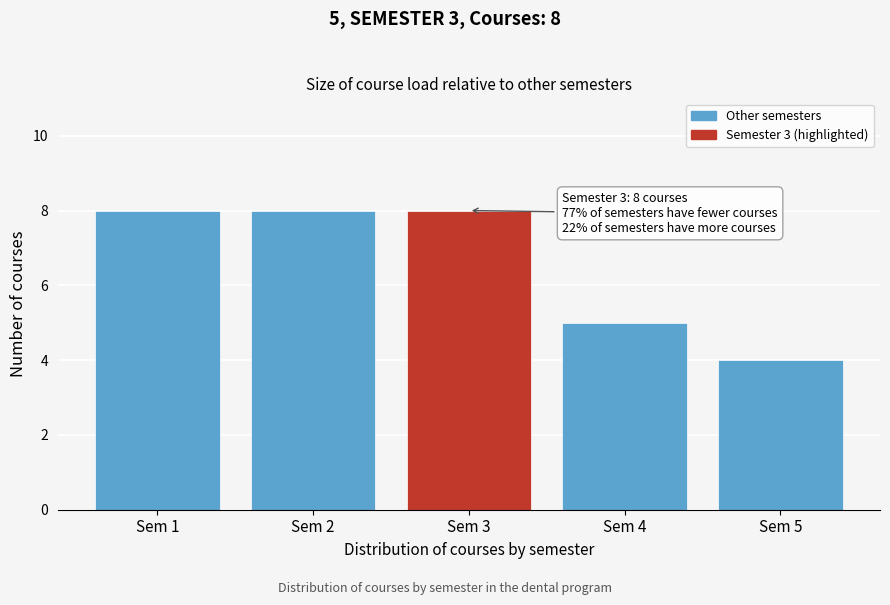

Reading left to right, list all the values displayed in this chart.

8	8	8	5	4